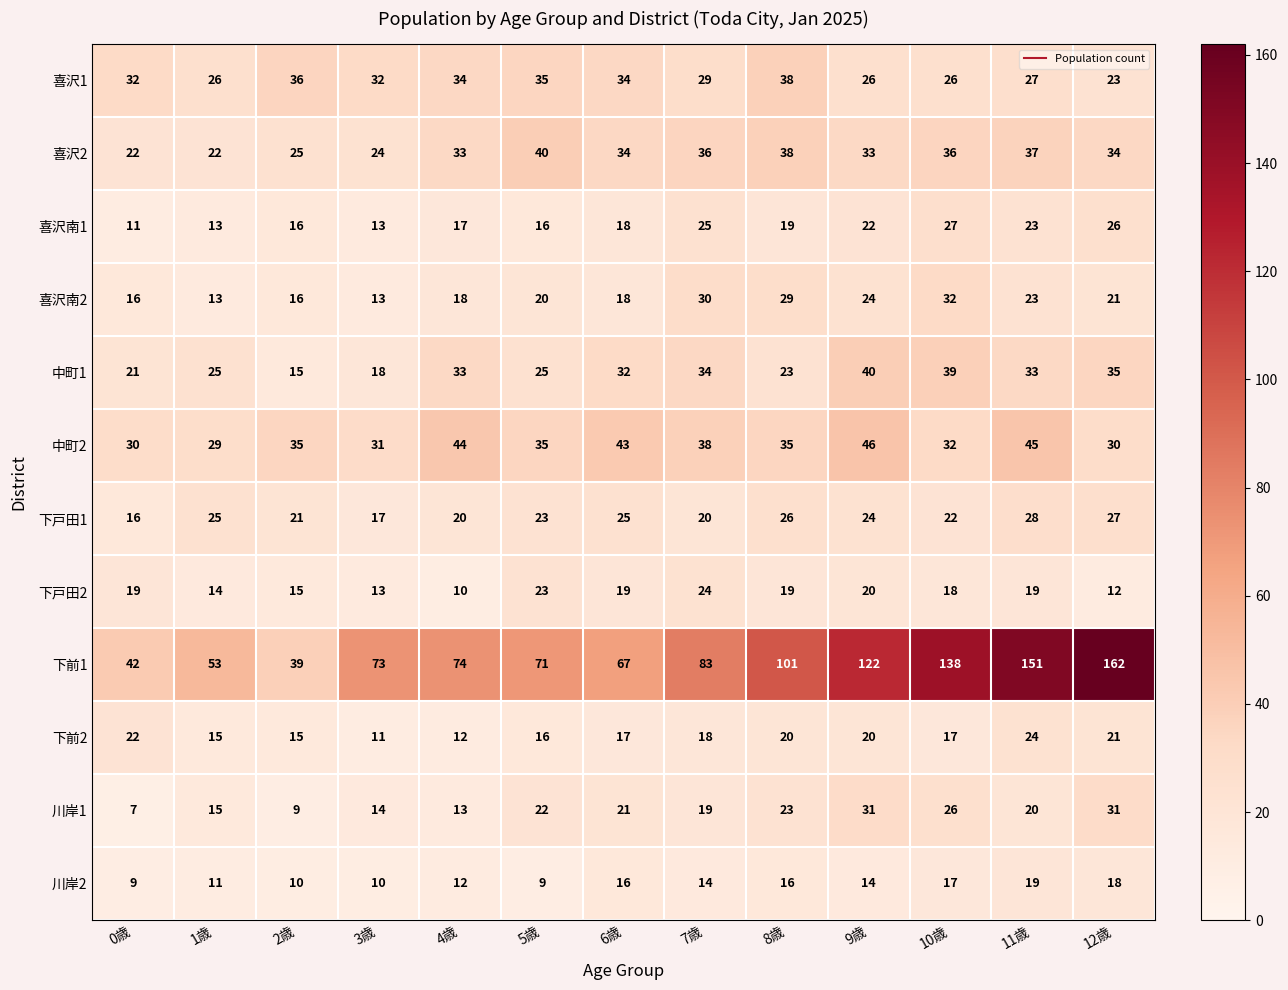

At which category is the sum across all series the highest?

11歳